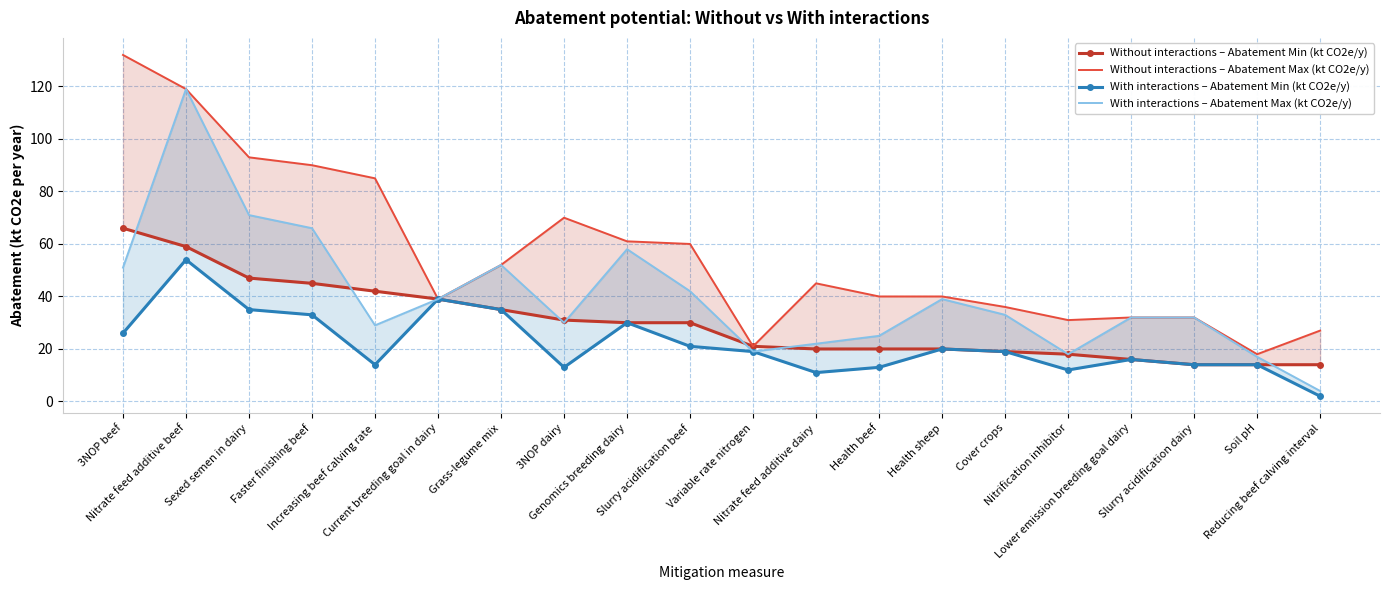

Reading left to right, list all the values displayed in this chart.

Without interactions – Abatement Min (kt CO2e/y): 3NOP beef=66	Nitrate feed additive beef=59	Sexed semen in dairy=47	Faster finishing beef=45	Increasing beef calving rate=42	Current breeding goal in dairy=39	Grass-legume mix=35	3NOP dairy=31	Genomics breeding dairy=30	Slurry acidification beef=30	Variable rate nitrogen=21	Nitrate feed additive dairy=20	Health beef=20	Health sheep=20	Cover crops=19	Nitrification inhibitor=18	Lower emission breeding goal dairy=16	Slurry acidification dairy=14	Soil pH=14	Reducing beef calving interval=14
Without interactions – Abatement Max (kt CO2e/y): 3NOP beef=132	Nitrate feed additive beef=119	Sexed semen in dairy=93	Faster finishing beef=90	Increasing beef calving rate=85	Current breeding goal in dairy=39	Grass-legume mix=52	3NOP dairy=70	Genomics breeding dairy=61	Slurry acidification beef=60	Variable rate nitrogen=21	Nitrate feed additive dairy=45	Health beef=40	Health sheep=40	Cover crops=36	Nitrification inhibitor=31	Lower emission breeding goal dairy=32	Slurry acidification dairy=32	Soil pH=18	Reducing beef calving interval=27
With interactions – Abatement Min (kt CO2e/y): 3NOP beef=26	Nitrate feed additive beef=54	Sexed semen in dairy=35	Faster finishing beef=33	Increasing beef calving rate=14	Current breeding goal in dairy=39	Grass-legume mix=35	3NOP dairy=13	Genomics breeding dairy=30	Slurry acidification beef=21	Variable rate nitrogen=19	Nitrate feed additive dairy=11	Health beef=13	Health sheep=20	Cover crops=19	Nitrification inhibitor=12	Lower emission breeding goal dairy=16	Slurry acidification dairy=14	Soil pH=14	Reducing beef calving interval=2
With interactions – Abatement Max (kt CO2e/y): 3NOP beef=51	Nitrate feed additive beef=119	Sexed semen in dairy=71	Faster finishing beef=66	Increasing beef calving rate=29	Current breeding goal in dairy=39	Grass-legume mix=52	3NOP dairy=30	Genomics breeding dairy=58	Slurry acidification beef=42	Variable rate nitrogen=19	Nitrate feed additive dairy=22	Health beef=25	Health sheep=39	Cover crops=33	Nitrification inhibitor=18	Lower emission breeding goal dairy=32	Slurry acidification dairy=32	Soil pH=17	Reducing beef calving interval=4